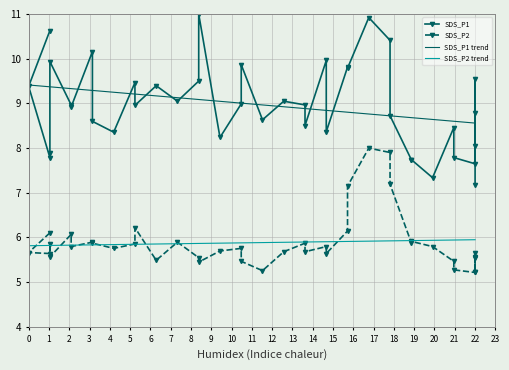

What is the highest value of the SDS_P2 series?

8.0